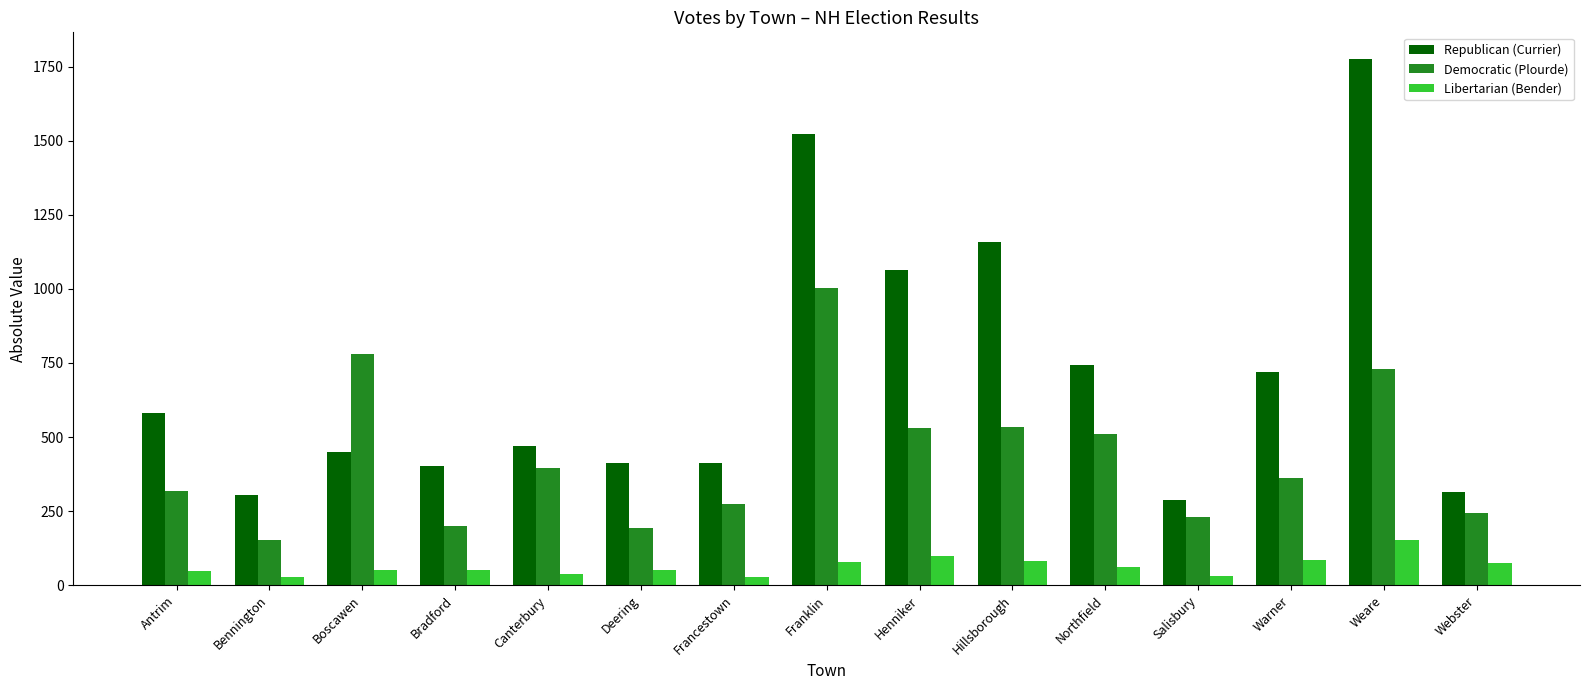

At which label is Democratic (Plourde) closest to 578?

Hillsborough